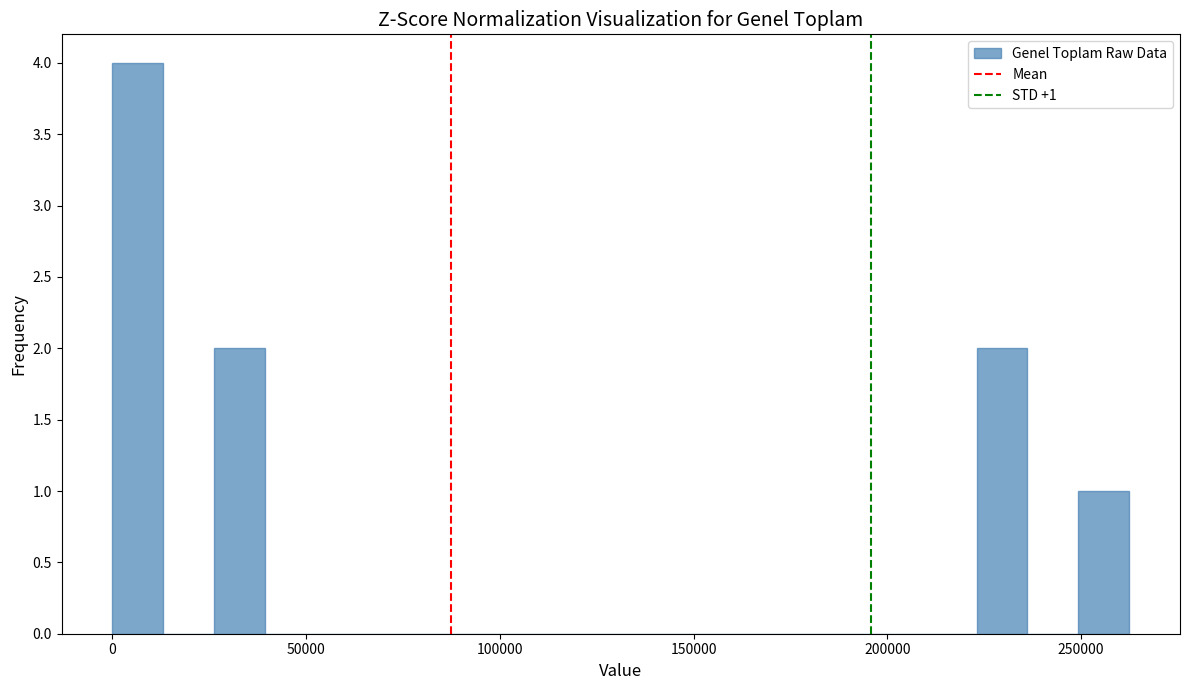

Read against the x-axis, roughly where is the centre of the tallest bar?

5000